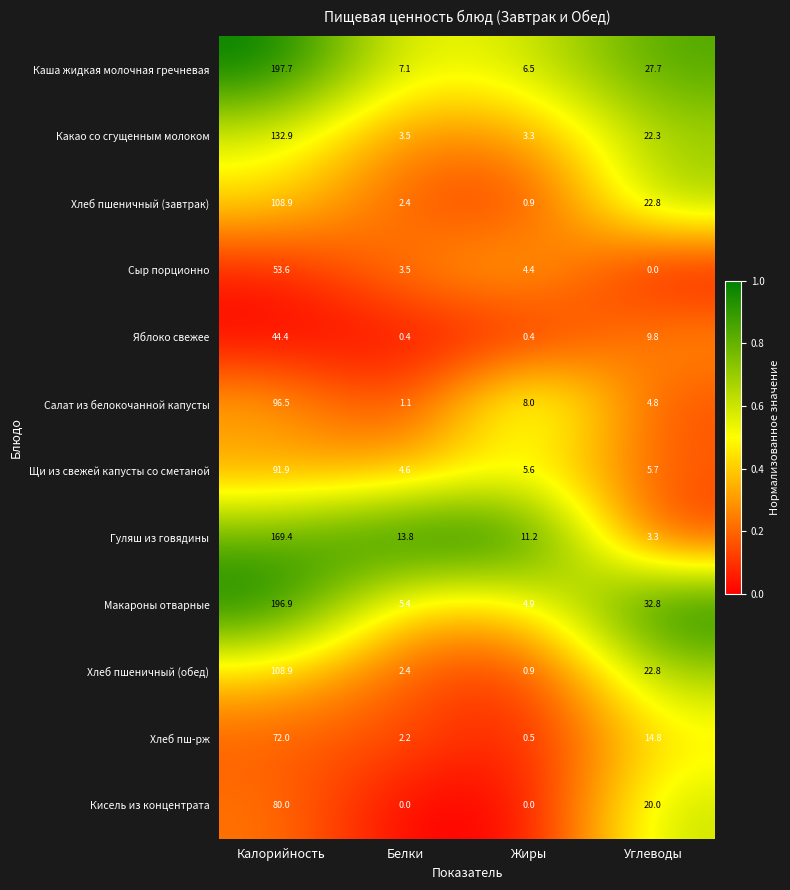

Read the Гуляш из говядины value at Углеводы.

3.3